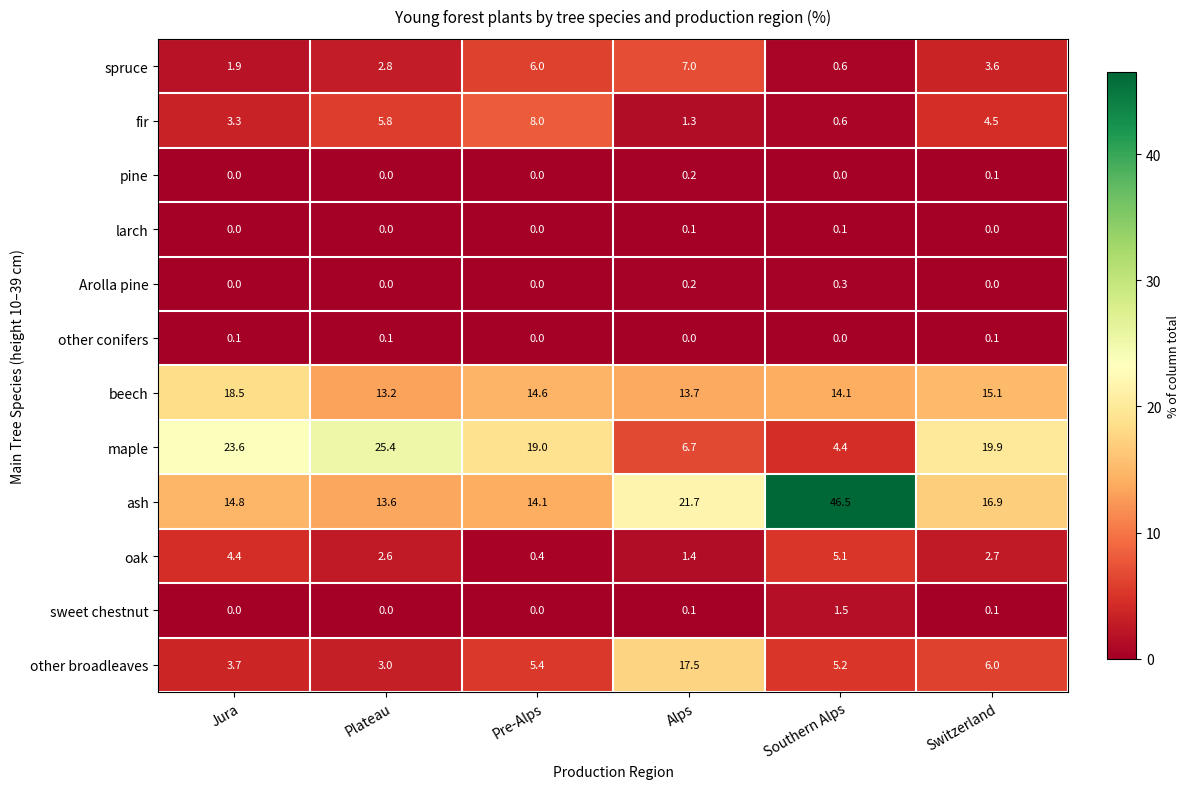

What value does the oak series have at Plateau?

2.6